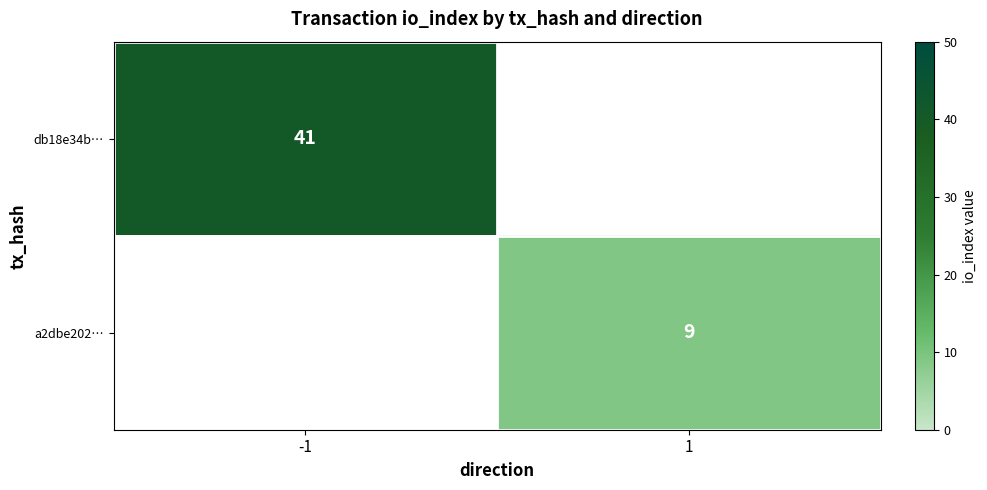

How many series are shown in this chart?

2